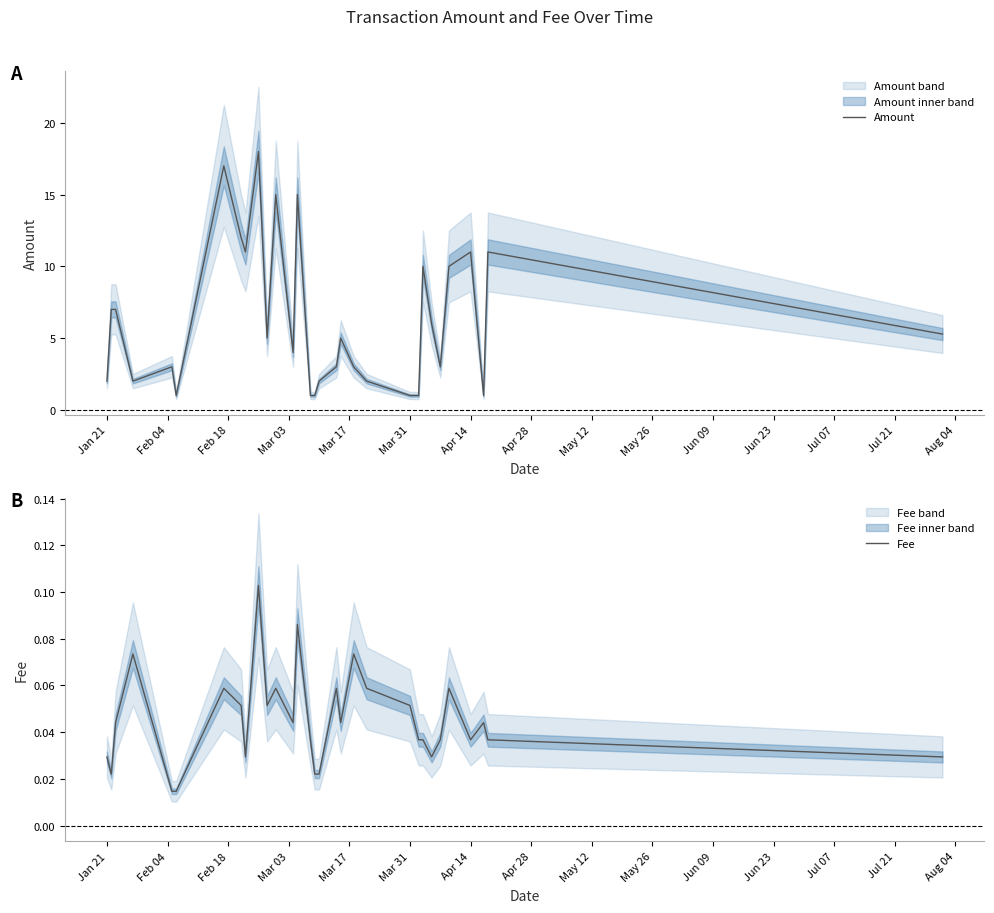

What is the difference between the highest and lowest values at Mar 17?

3.0